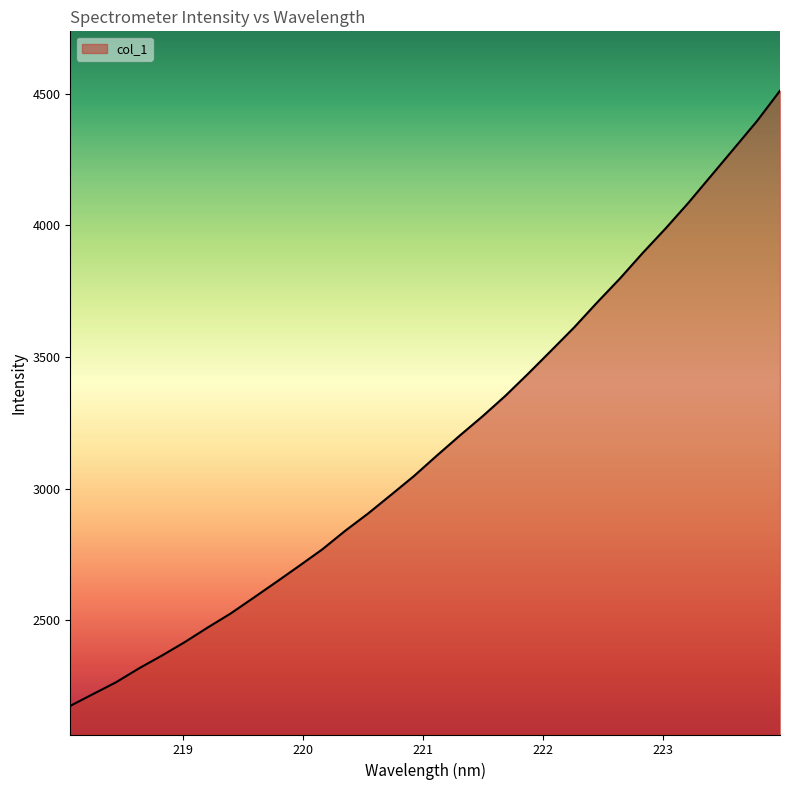

Count the number of values greater than 3125.

16